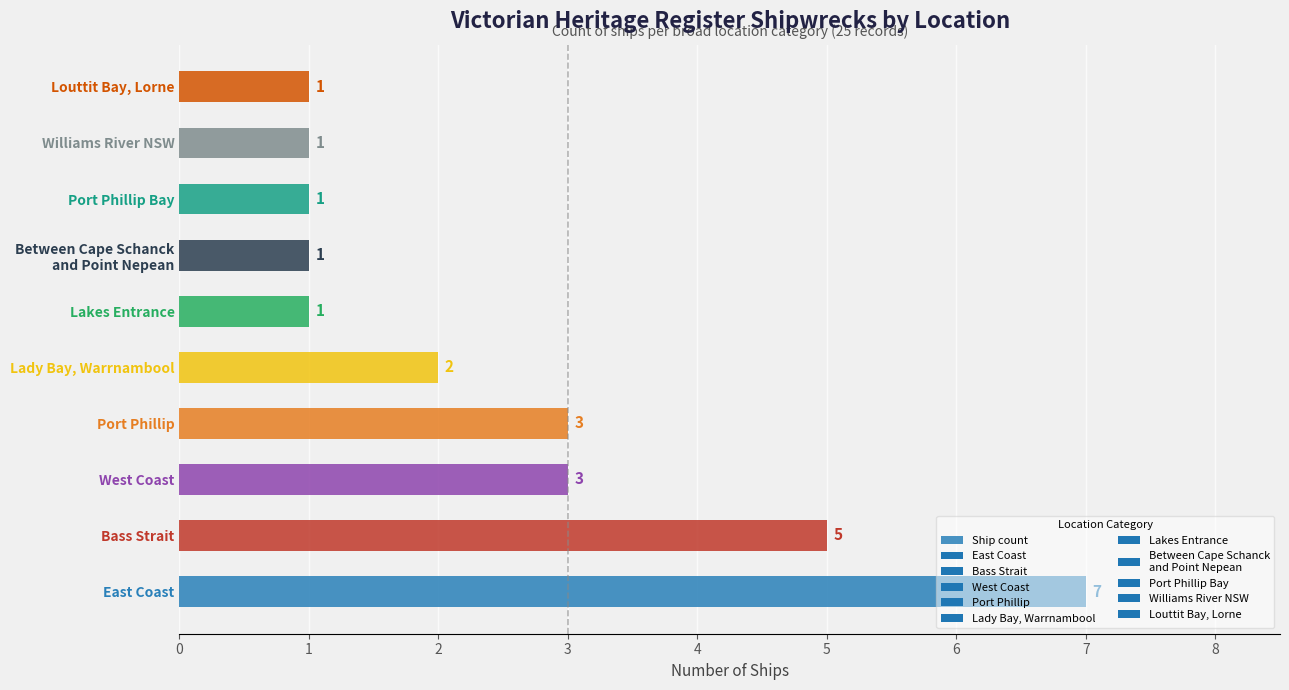

What is the sum of all values?

25